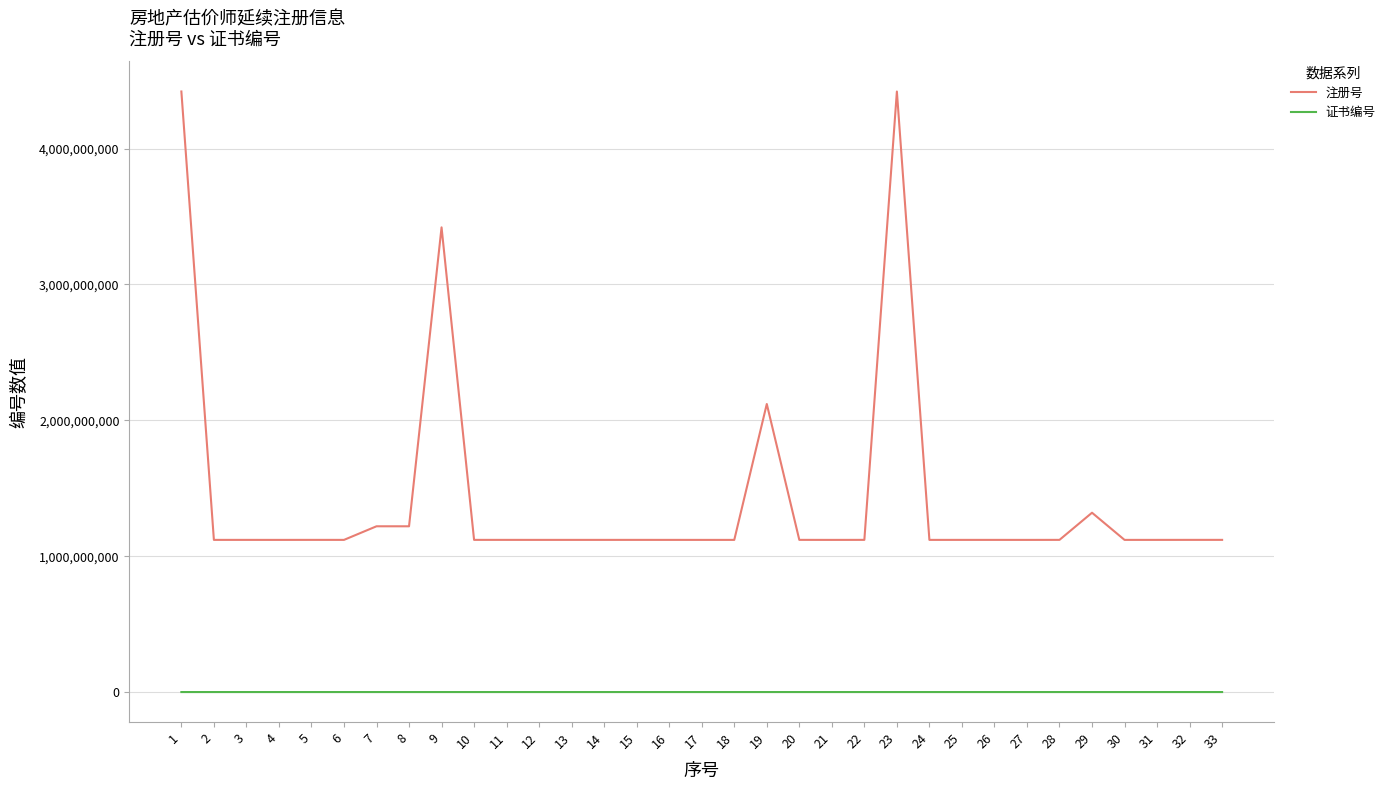

The value of 注册号 at 32 is 1120170014. True or false?

True